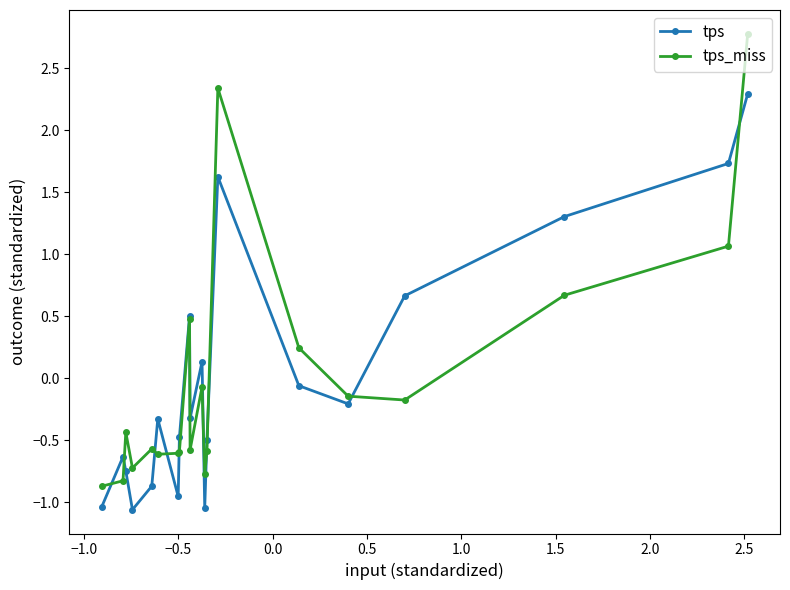

Which series has the widest spread of values?

tps_miss